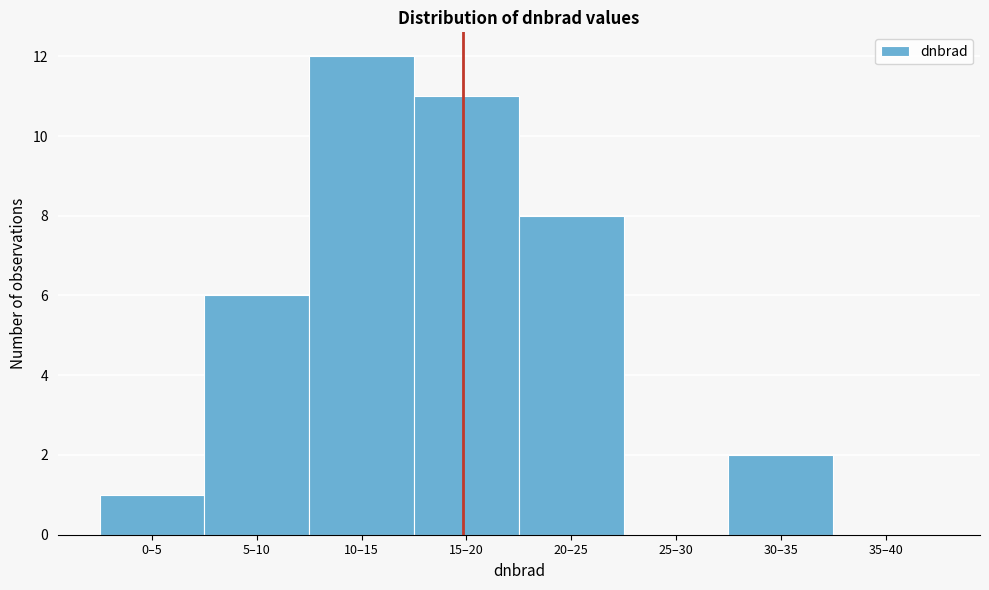

Reading right to left, list all the values displayed in this chart.

35–40=0	30–35=2	25–30=0	20–25=8	15–20=11	10–15=12	5–10=6	0–5=1